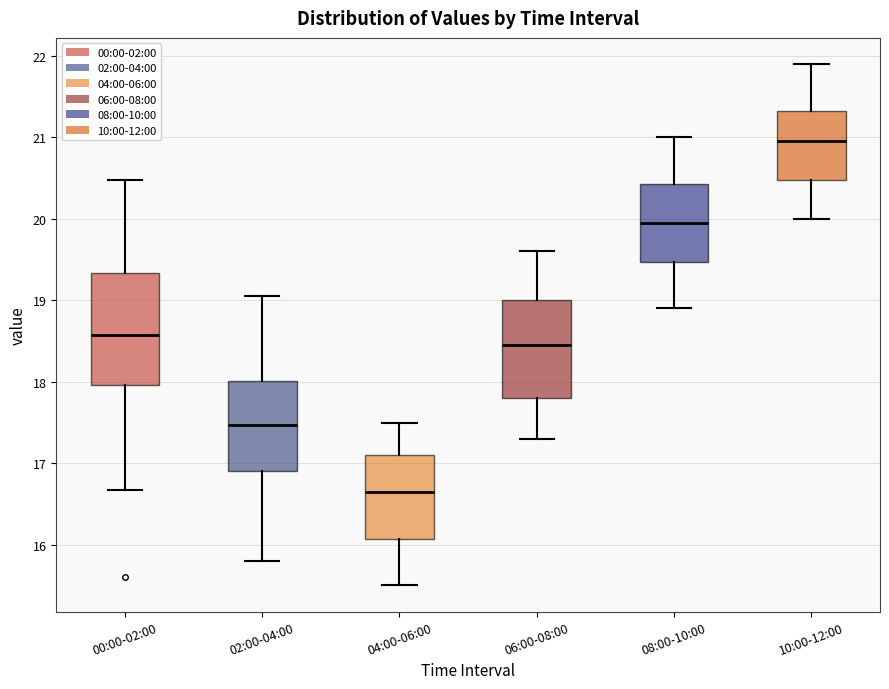

Reading left to right, transcribe this box plot: for each box, give where its median line is, the range the box spans, and where its two whiskers end, as read against the y-axis. The values are not printed on the chart, so give them approximately, as read against the axis.

00:00-02:00: median 18.6, box 18.0 to 19.3, whiskers 16.7 to 20.5
02:00-04:00: median 17.5, box 16.9 to 18.0, whiskers 15.8 to 19.1
04:00-06:00: median 16.7, box 16.1 to 17.1, whiskers 15.5 to 17.5
06:00-08:00: median 18.5, box 17.8 to 19.0, whiskers 17.3 to 19.6
08:00-10:00: median 20.0, box 19.5 to 20.4, whiskers 18.9 to 21.0
10:00-12:00: median 21.0, box 20.5 to 21.3, whiskers 20.0 to 21.9